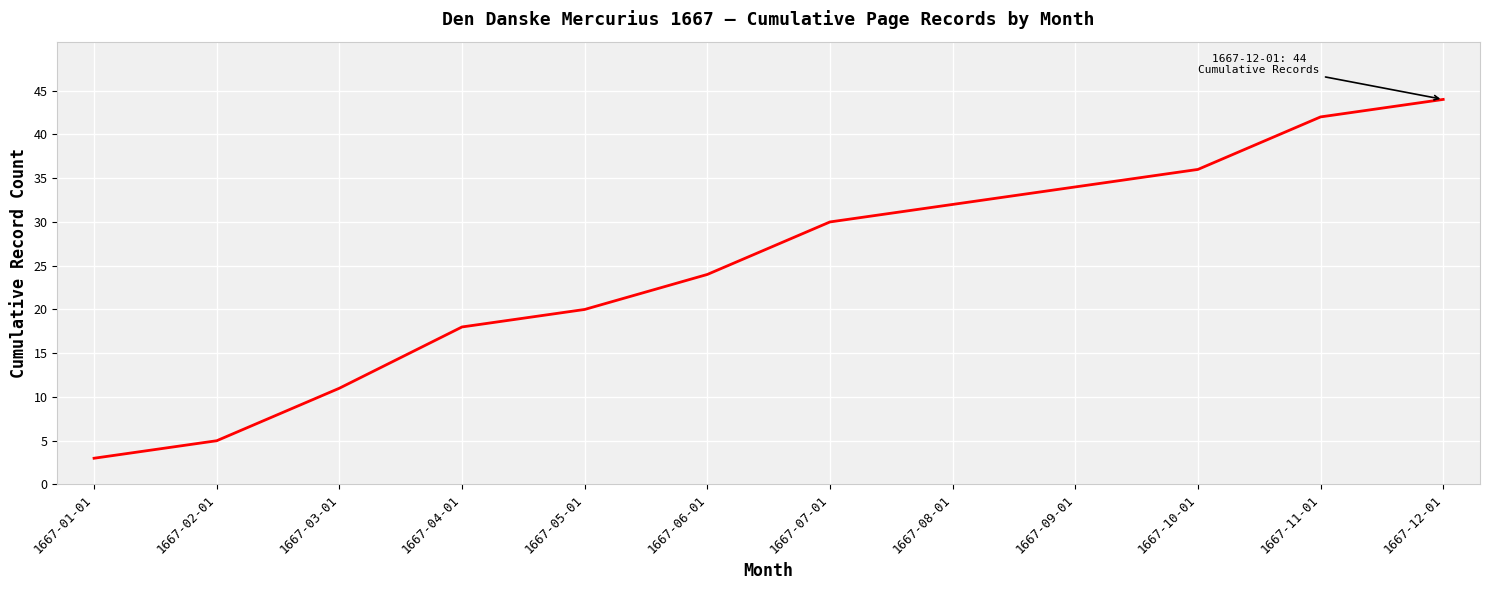

List the labels in order of value, largest first.

1667-12-01, 1667-11-01, 1667-10-01, 1667-09-01, 1667-08-01, 1667-07-01, 1667-06-01, 1667-05-01, 1667-04-01, 1667-03-01, 1667-02-01, 1667-01-01